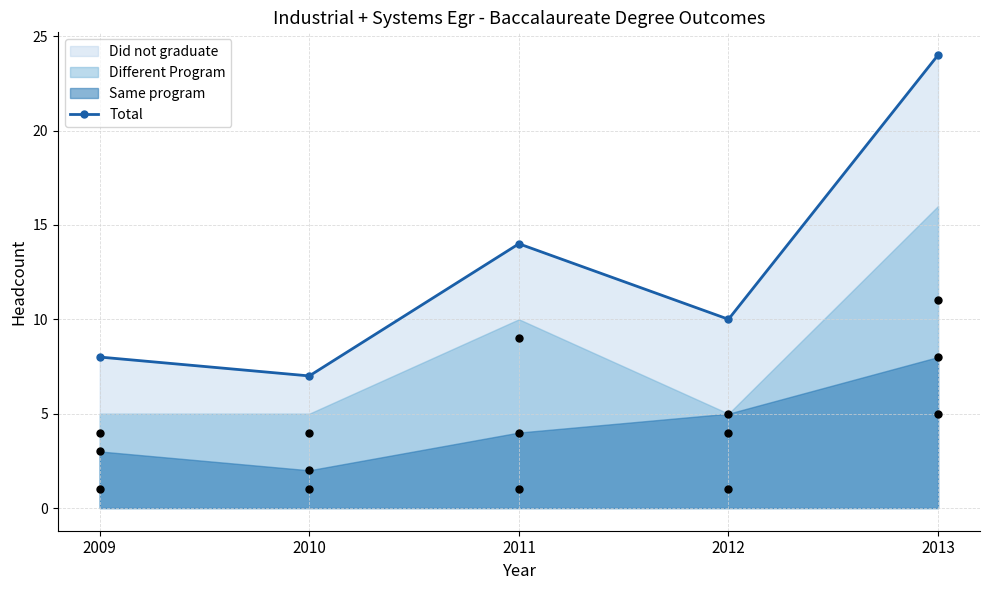

Which has a higher value, 2013 or 2010?

2013